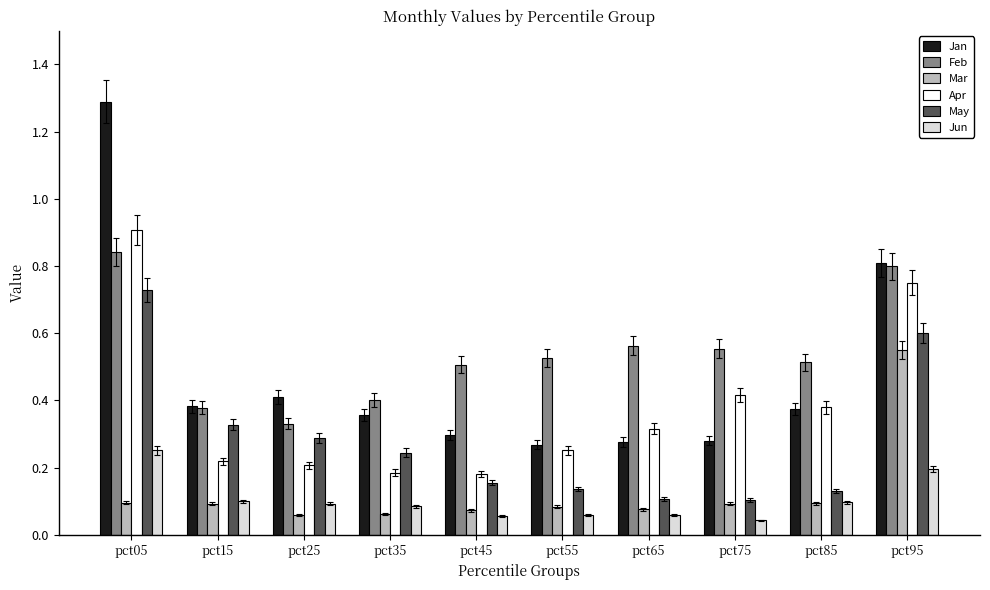

At which category is the sum across all series the highest?

pct05